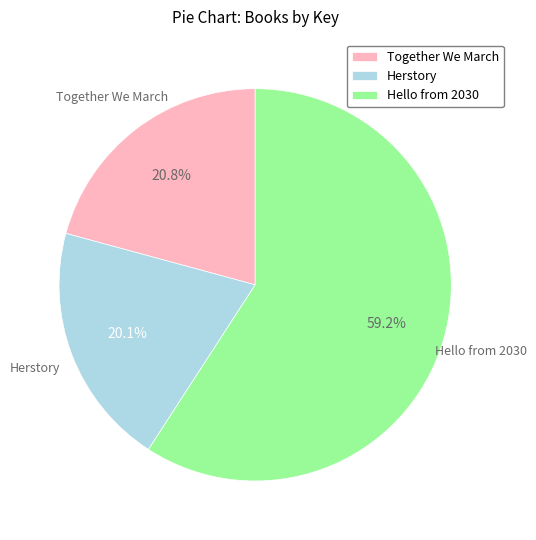

To the nearest percent, what is the average slice percentage?

33%